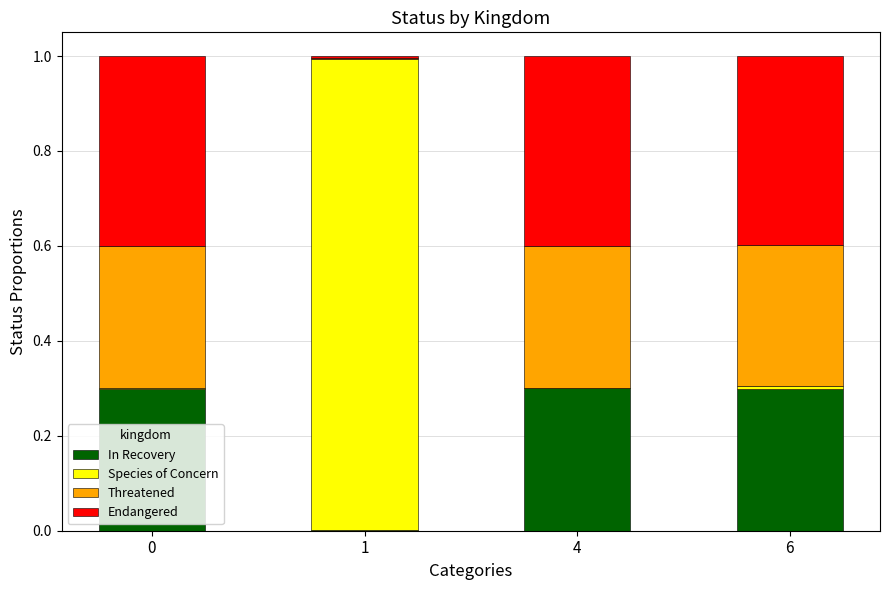

The value of In Recovery at 6 is 0.5. True or false?

False